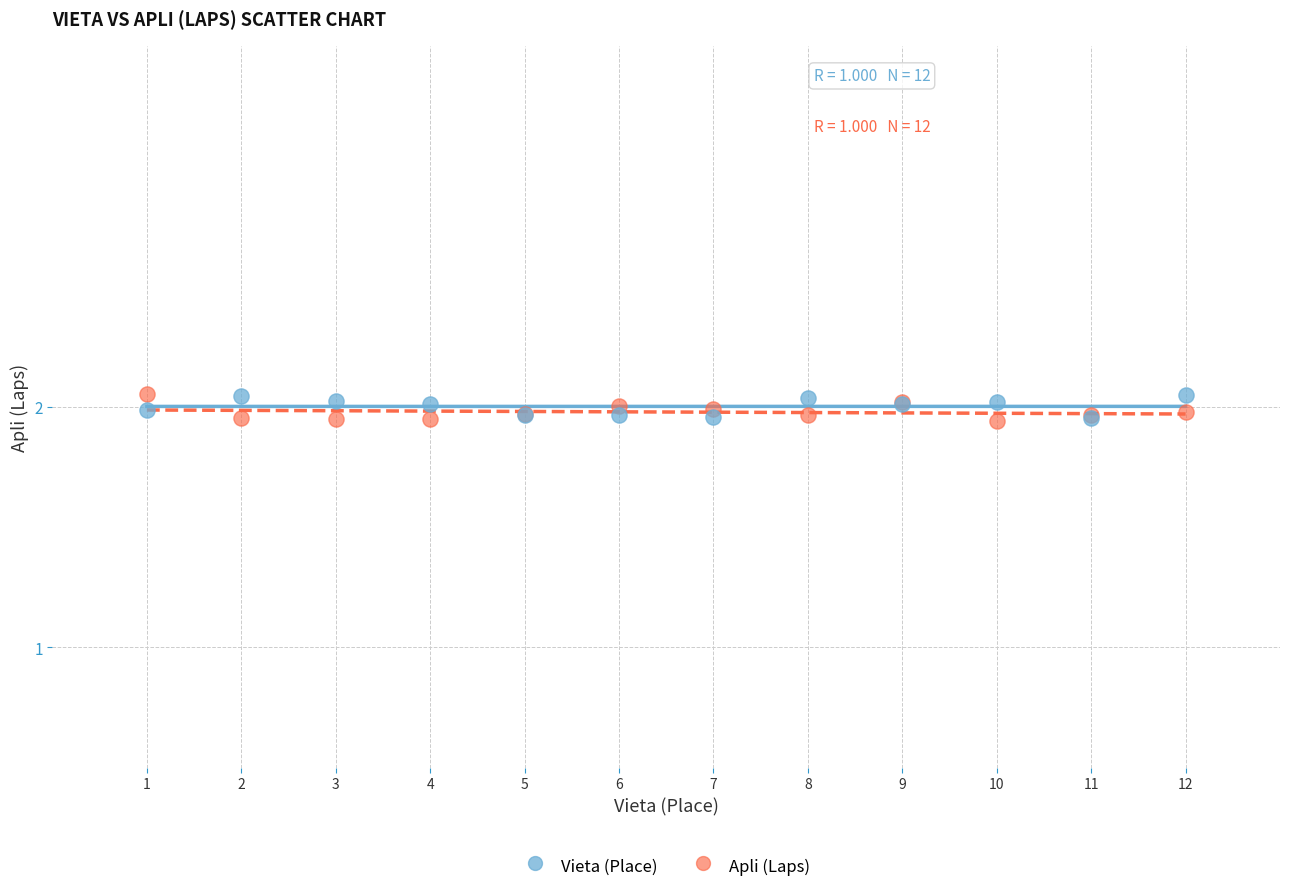

What are all the series names shown in the legend?

Vieta (Place), Apli (Laps)